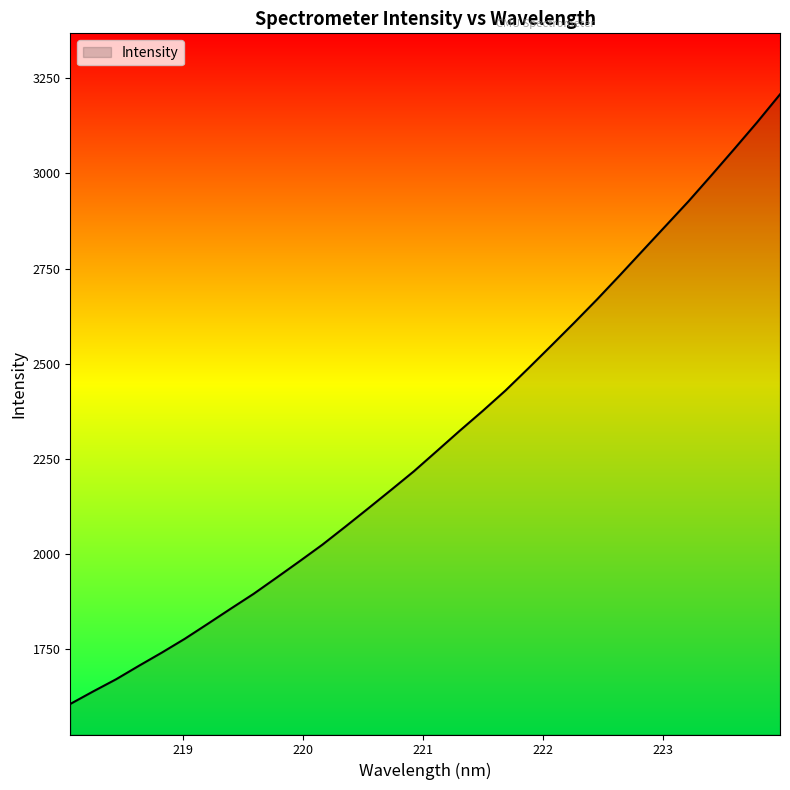

What is the maximum value shown in the chart?

3207.8